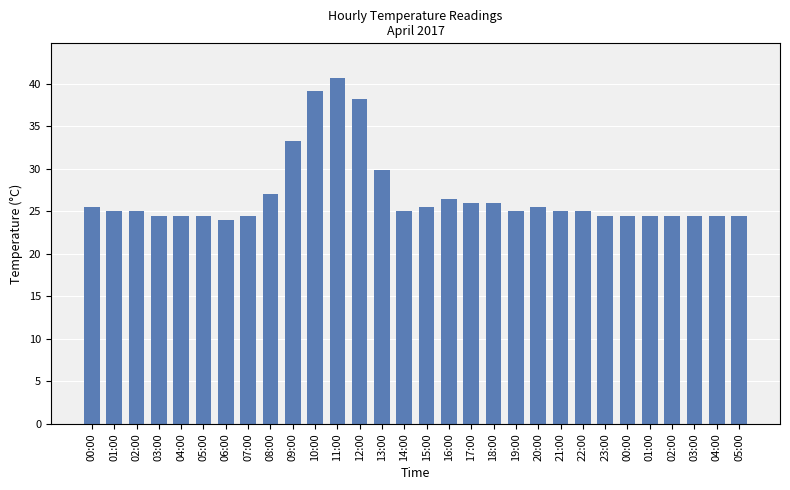

What is the label of the 21st bar from the left?

20:00